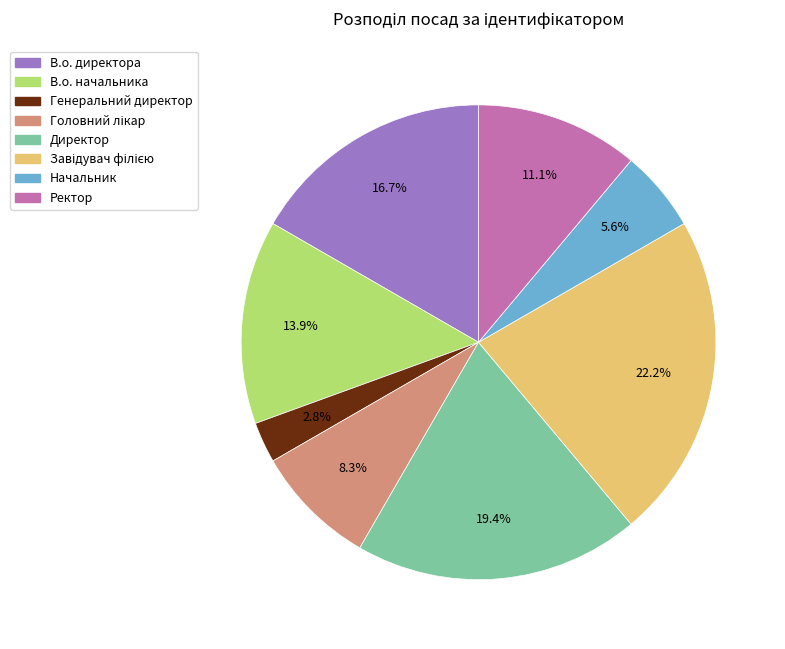

To the nearest percent, what is the difference between the Начальник and Генеральний директор slice percentages?

3%